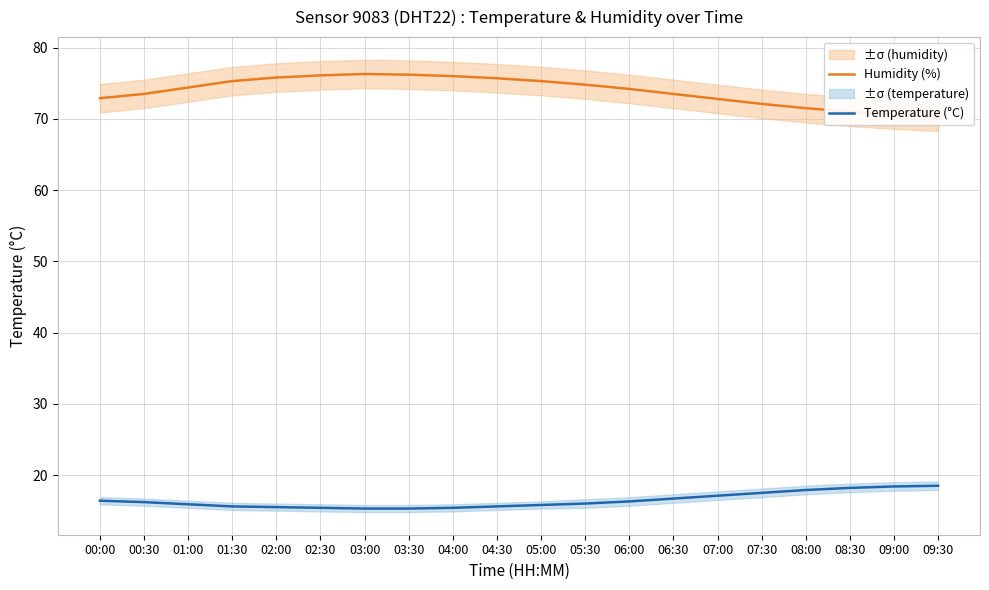

Which series changed the most between 02:00 and 07:30?

Humidity (%)